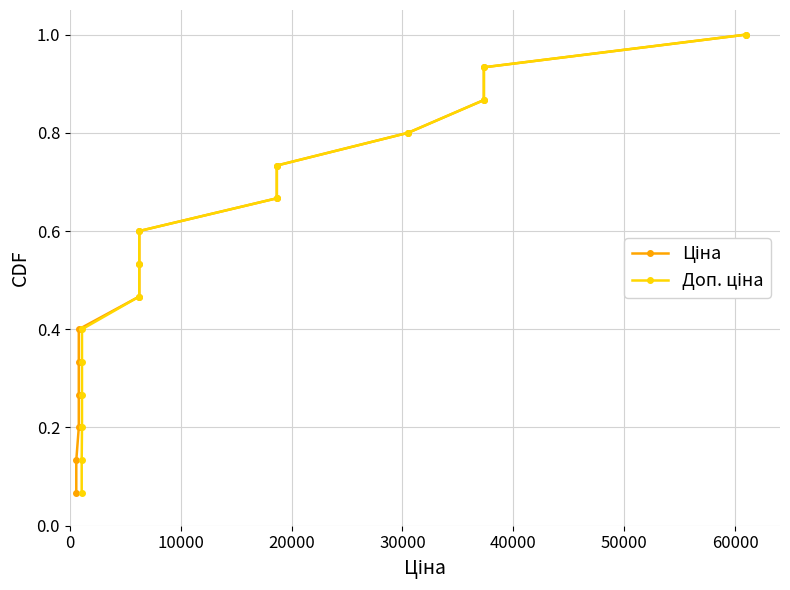

What is the value of the Доп. ціна point at the 13th from the left?

0.9